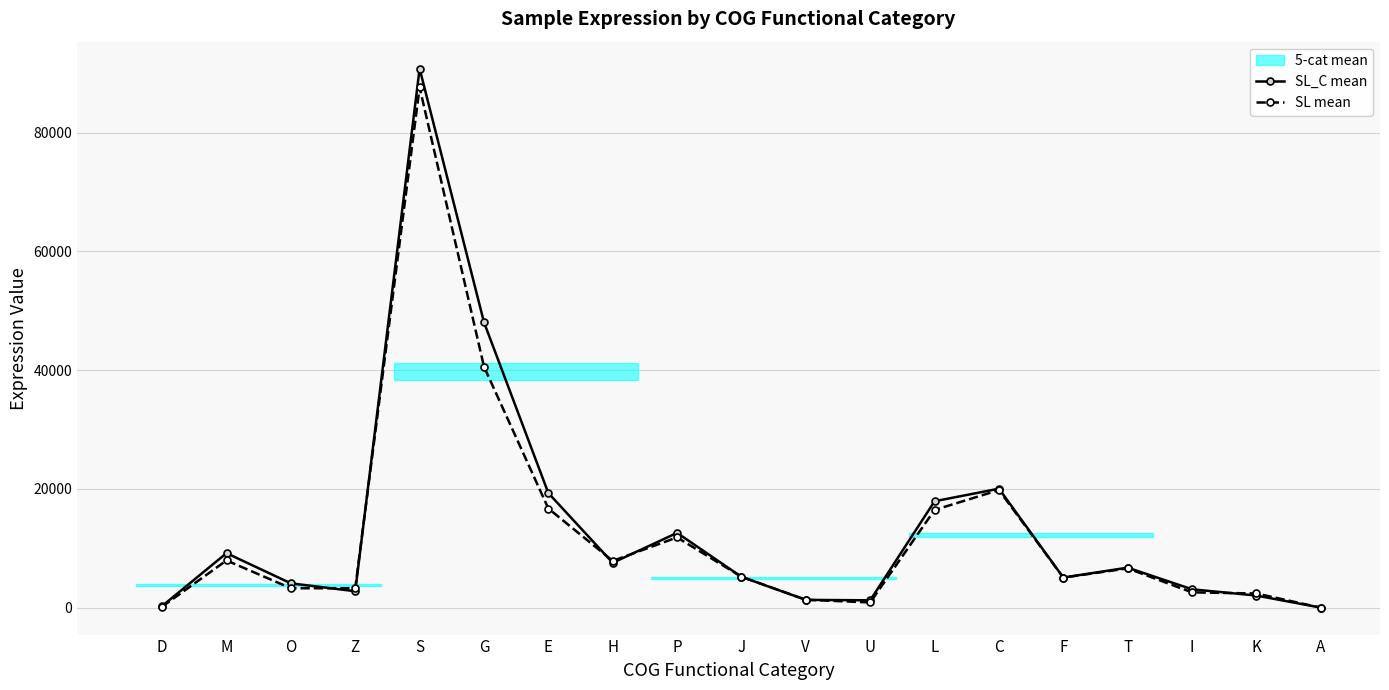

How many values in the SL mean series exceed 5201?

10